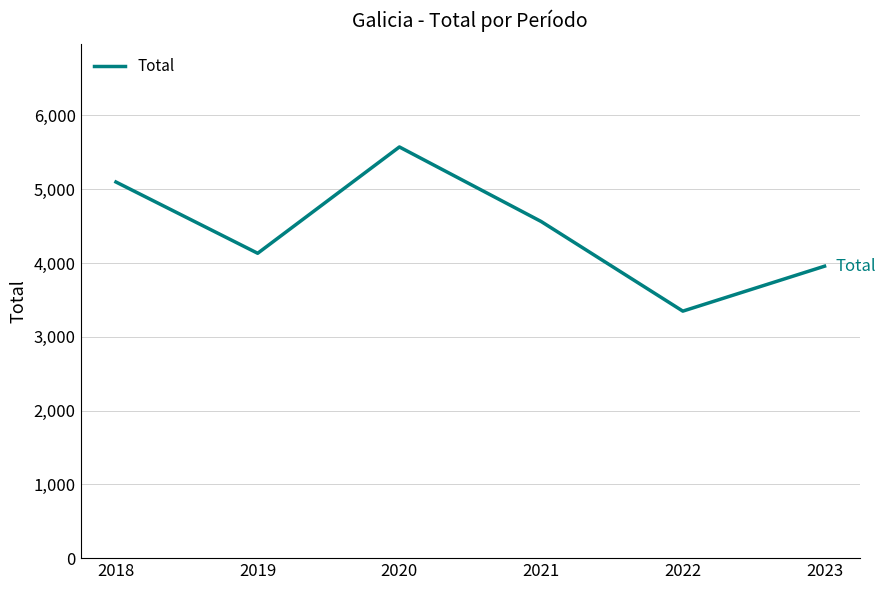

Rank the categories by value from highest to lowest.

2020, 2018, 2021, 2019, 2023, 2022